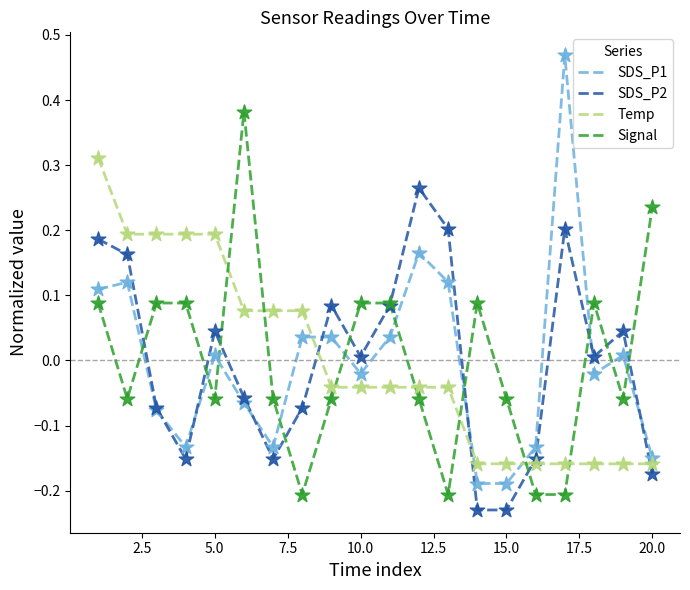

At how many categories does at least one series exceed 0?

18